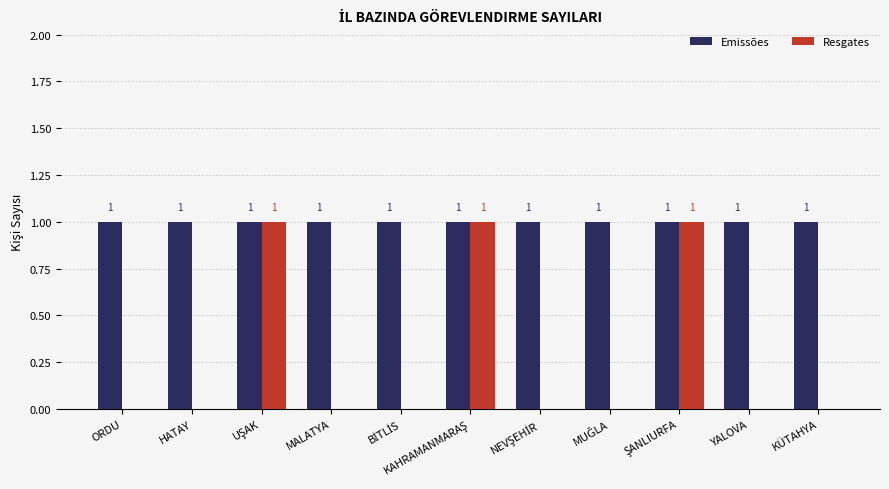

Is the value of Resgates at MALATYA greater than the value of Emissões at HATAY?

No